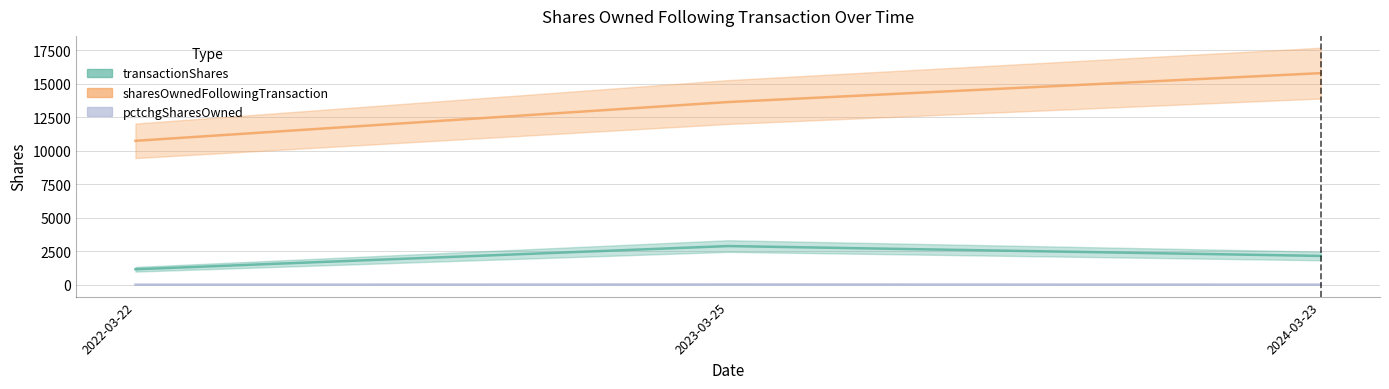

What is the label of the 2nd point from the right?

2023-03-25